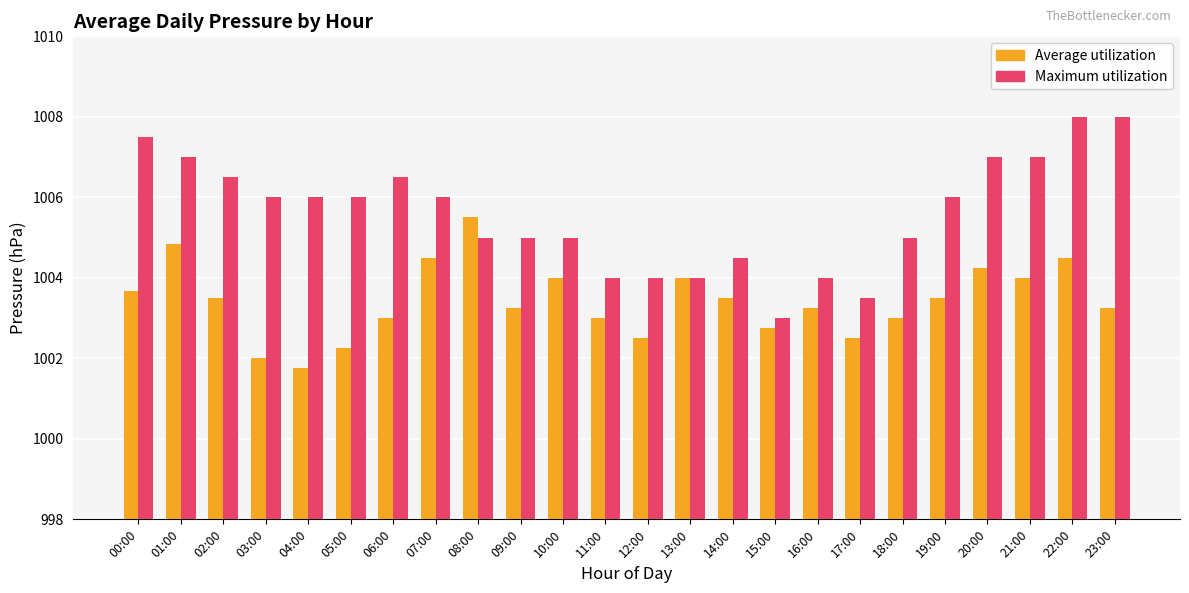

What position from the left is 03:00?

4